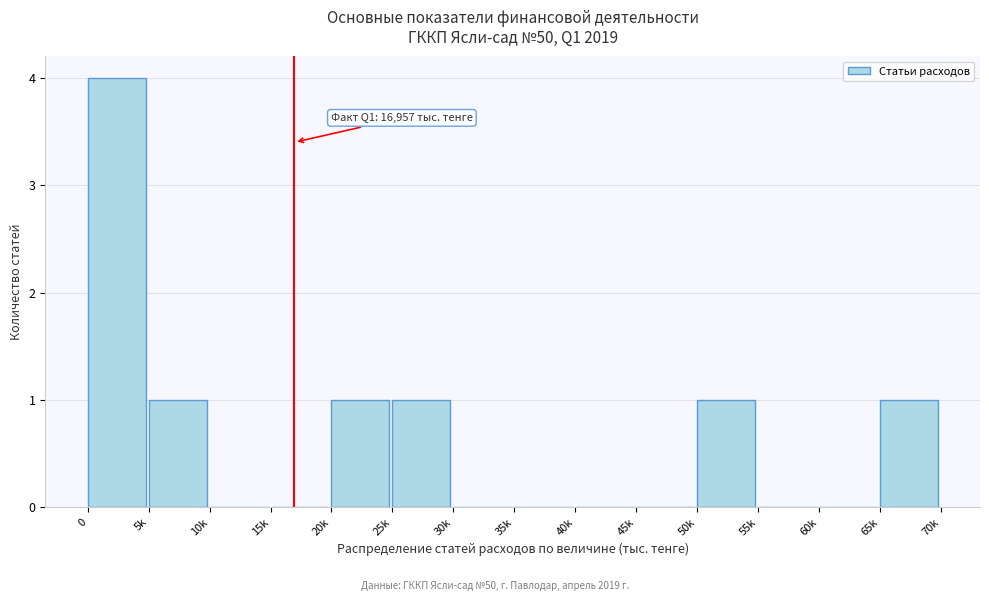

Reading left to right, transcribe all the data shown in this chart.

0=4	5k=1	10k=0	15k=0	20k=1	25k=1	30k=0	35k=0	40k=0	45k=0	50k=1	55k=0	60k=0	65k=1